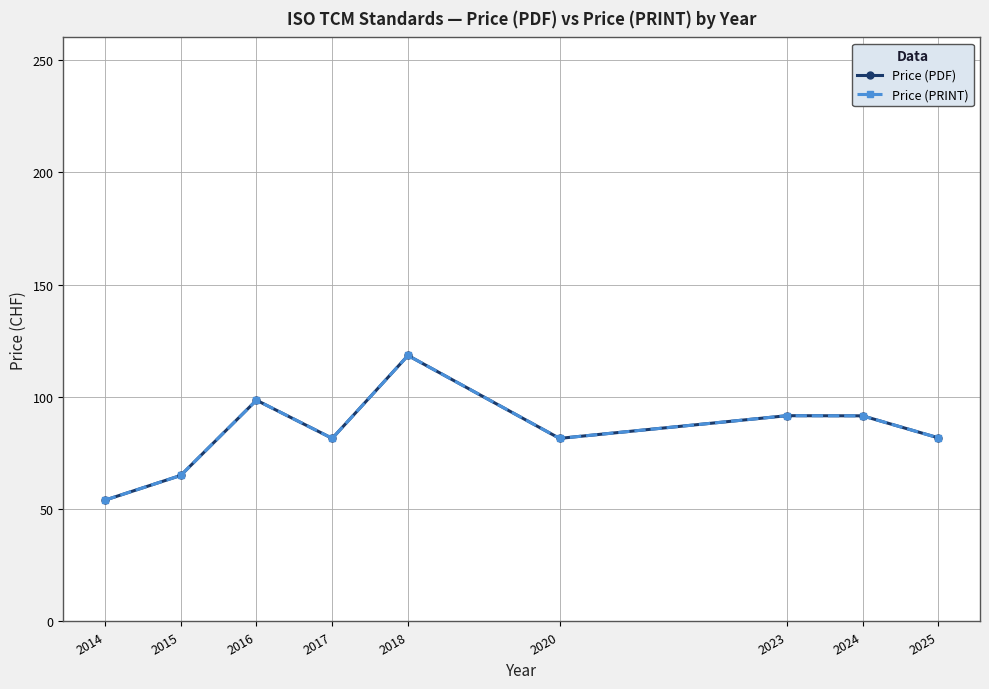

Which category has the lowest value in the Price (PDF) series?

2014